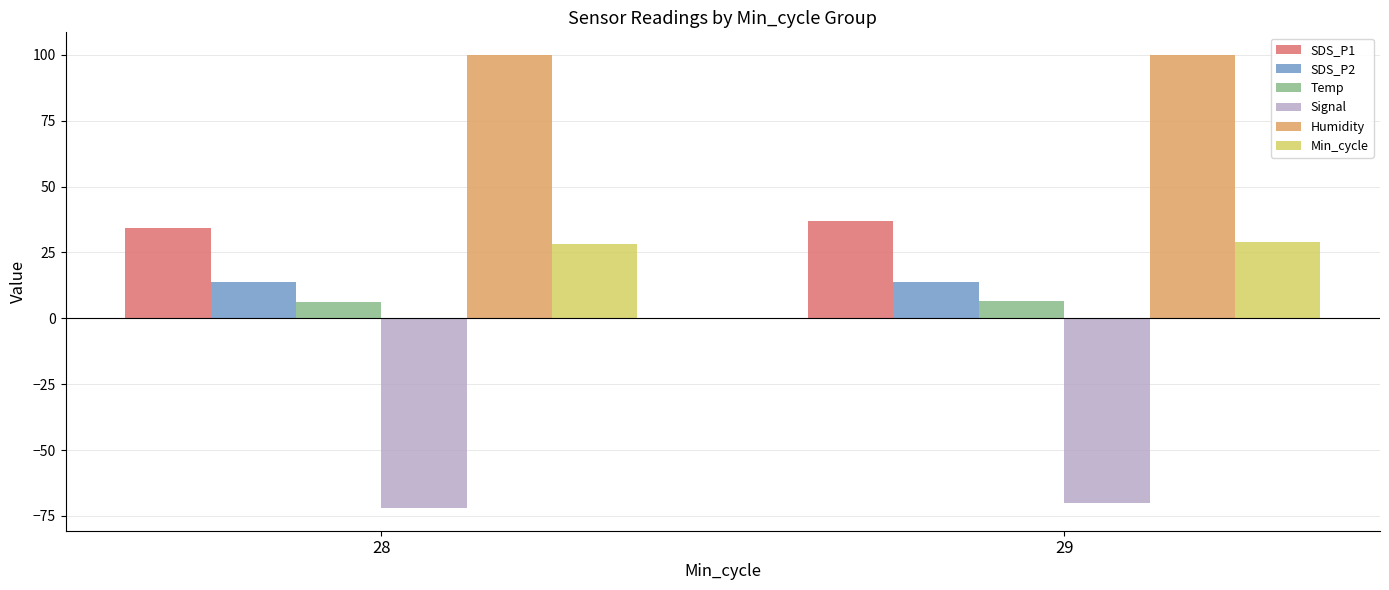

What is the lowest value of the SDS_P1 series?

34.2